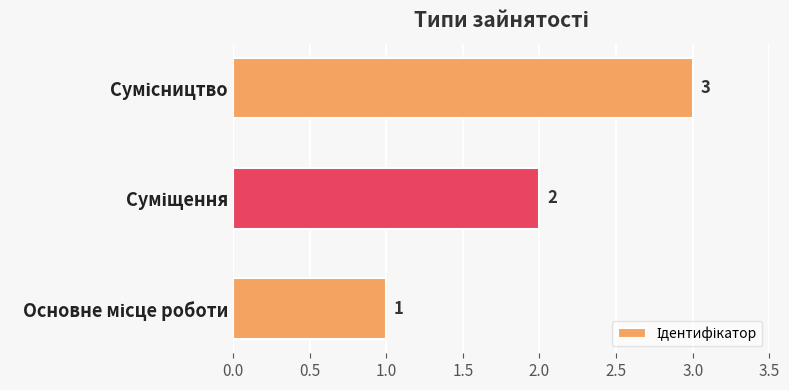

What is the maximum value shown in the chart?

3